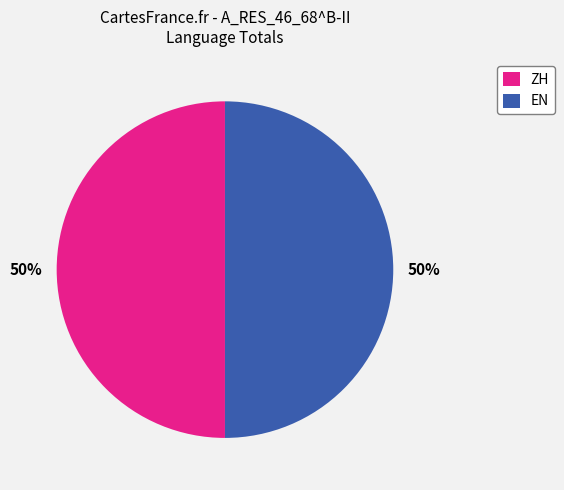

Approximately how many times larger is the value at EN compared to ZH?

1.0